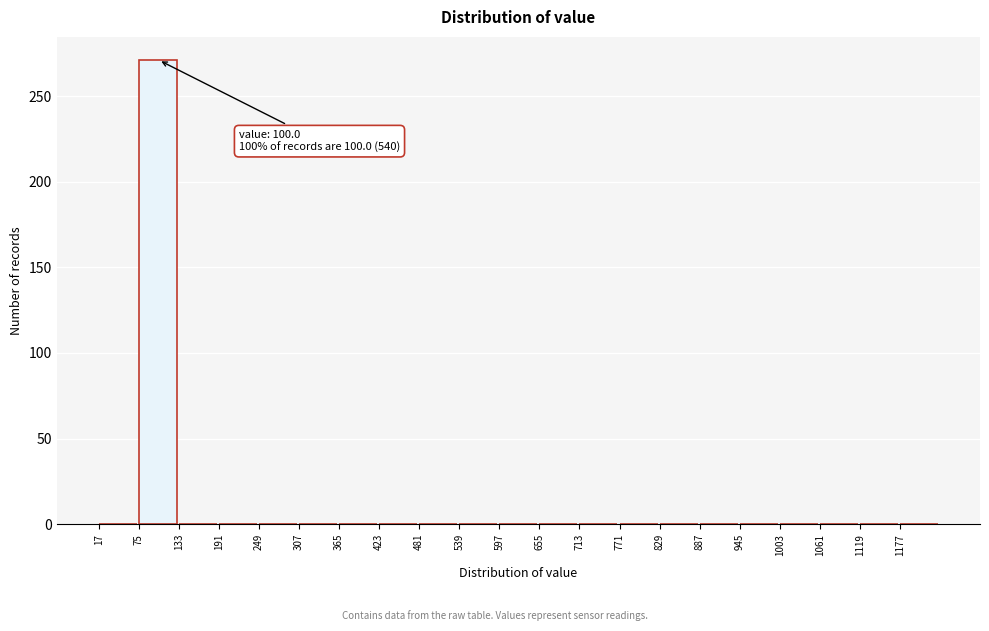

Over which range of the x-axis is the bar tallest?

75 to 133